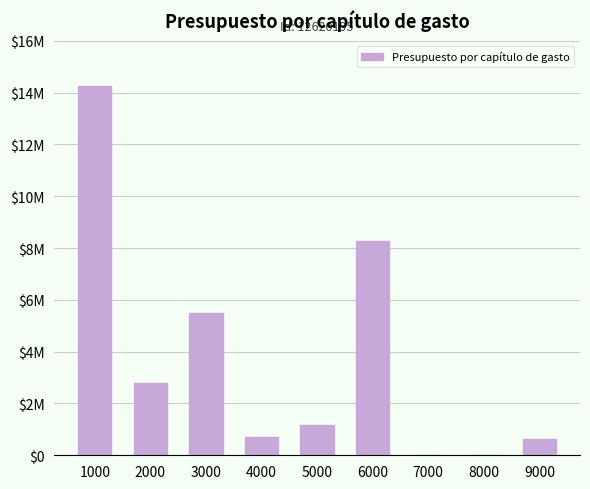

What is the sum of all values?

33296177.6